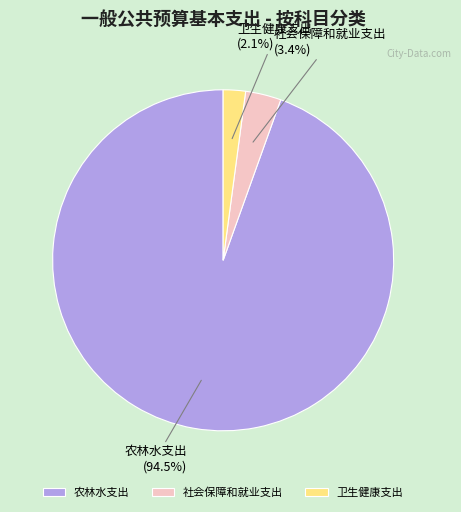

Which slice is the smallest?

卫生健康支出